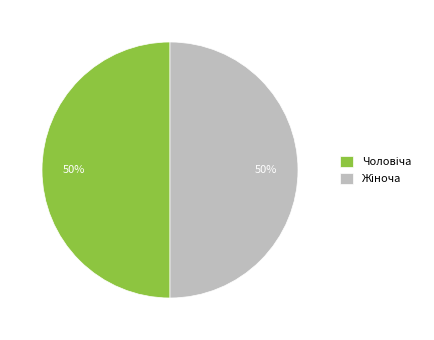

To the nearest percent, what is the average slice percentage?

50%